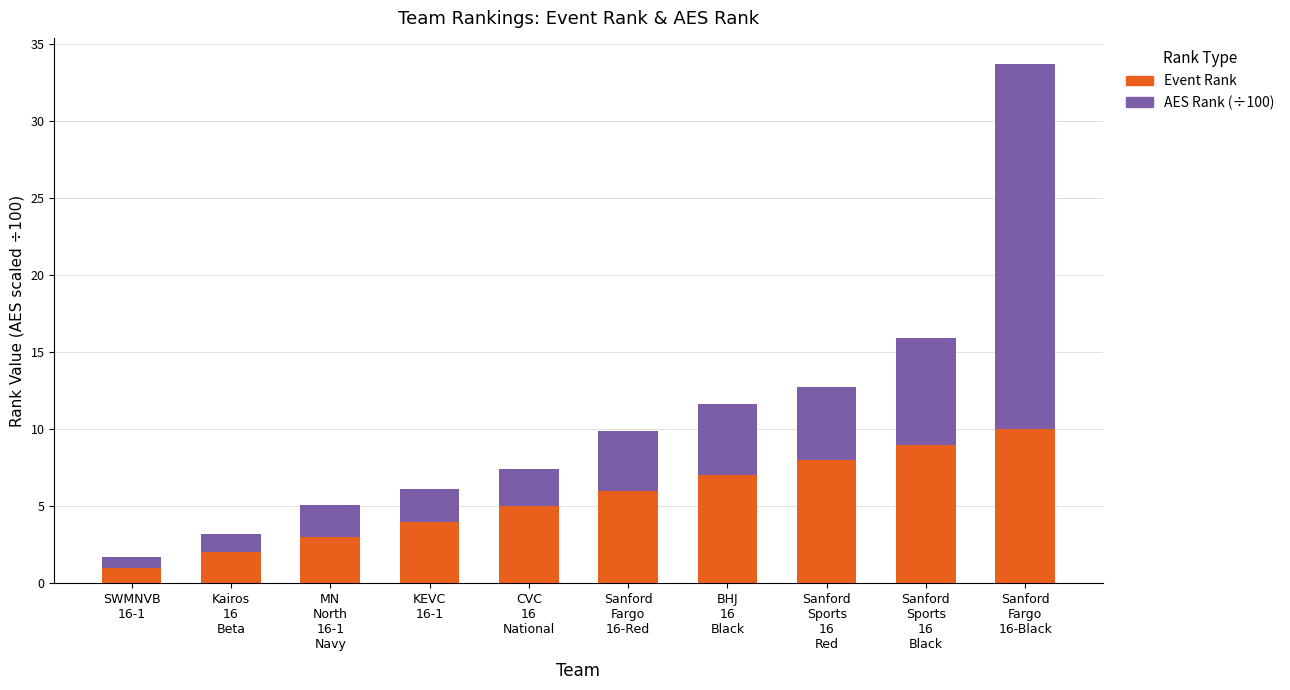

What is the lowest value of the Event Rank series?

1.0